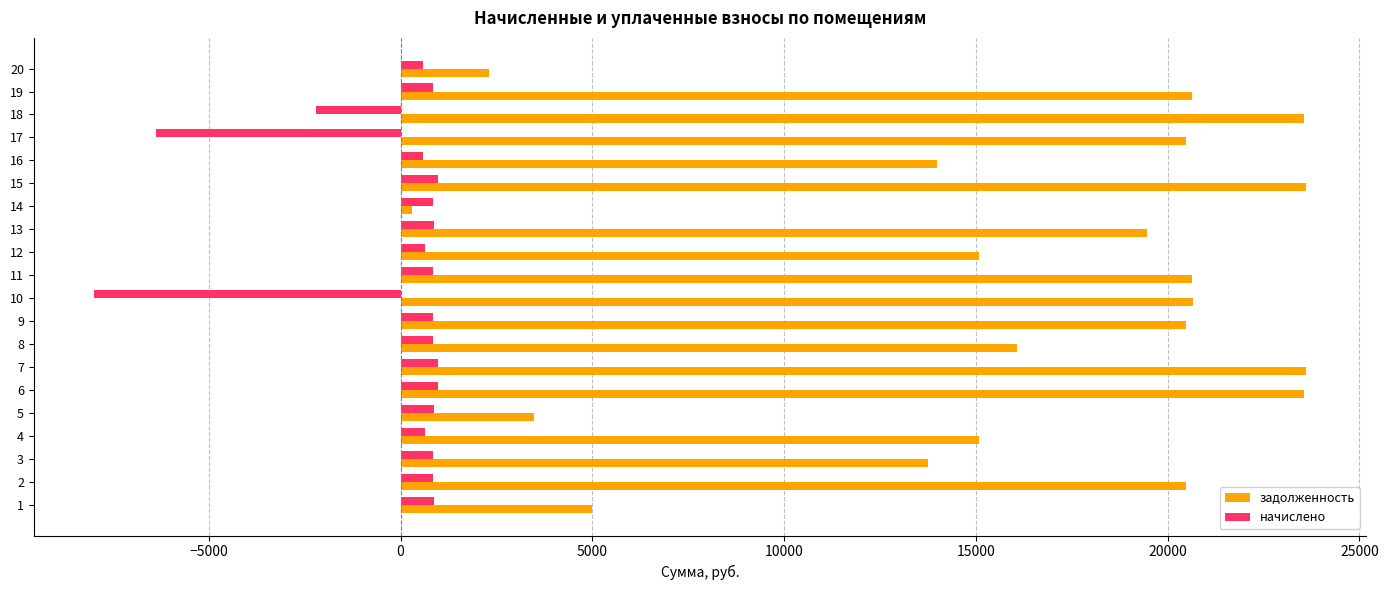

What are all the series names shown in the legend?

задолженность, начислено